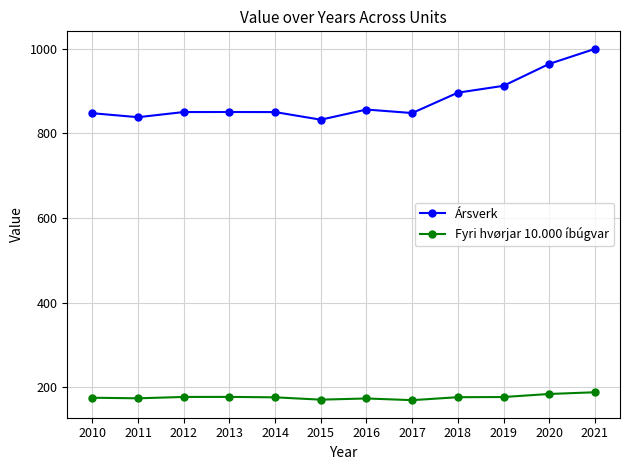

Is it true that Ársverk equals 832.4 at 2015?

True